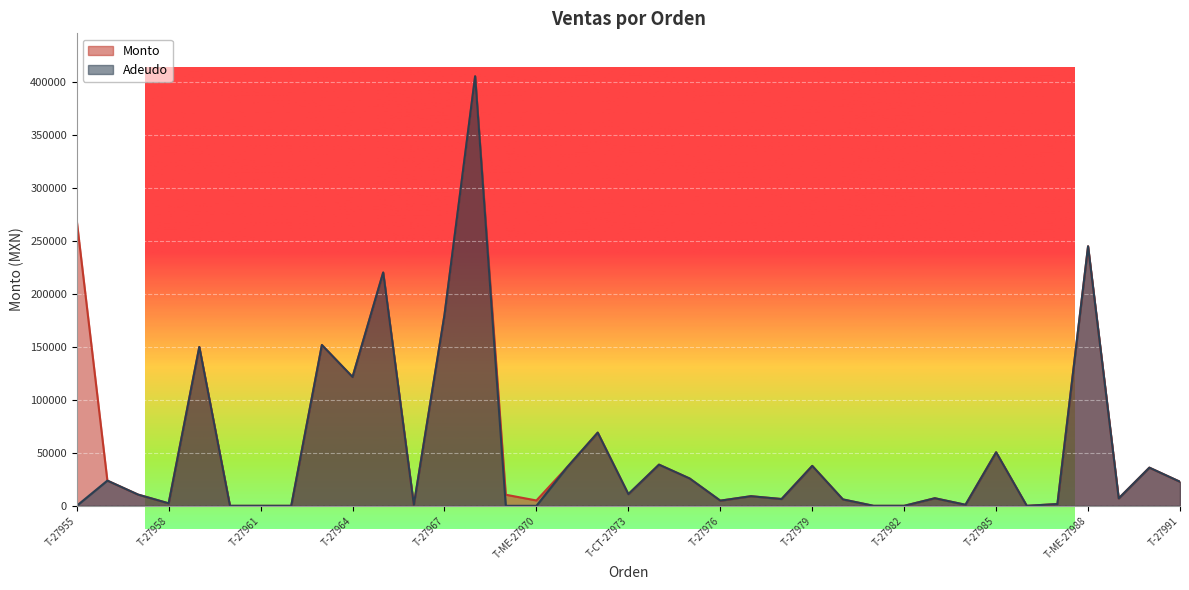

What is the approximate value of Adeudo at T-27972?

69000.0